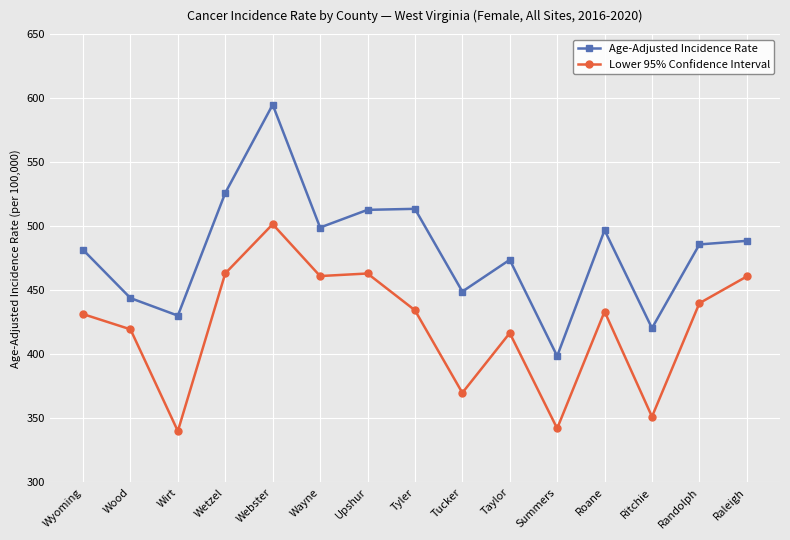

What value does the Lower 95% Confidence Interval series have at Raleigh?

460.8